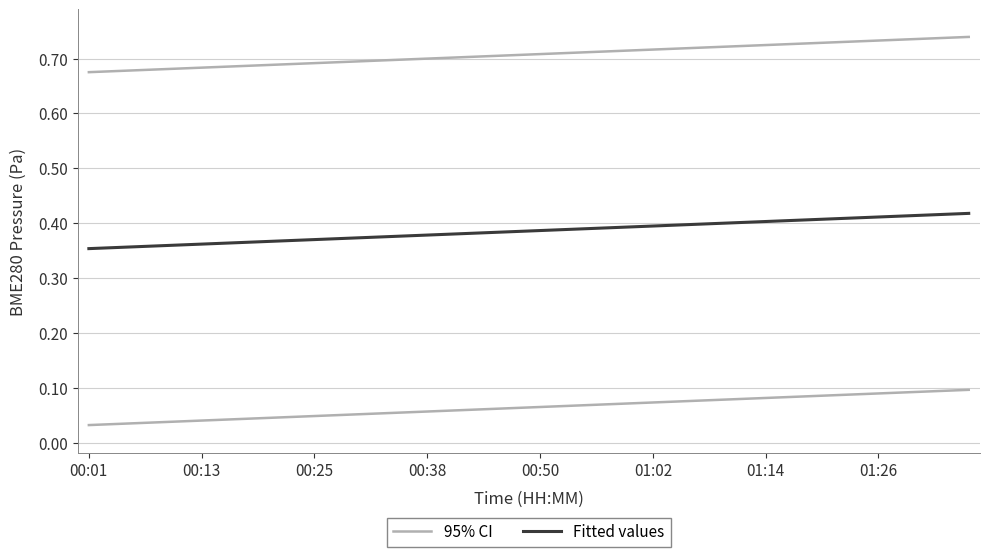

Rank the series by their average value, from highest to lowest.

95% CI, Fitted values